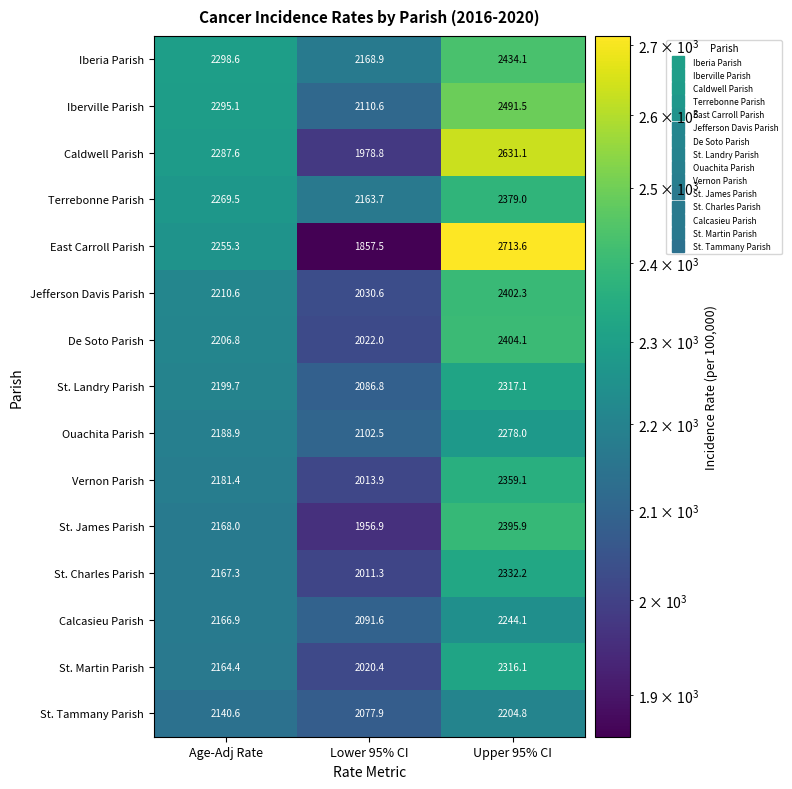

Which category has the lowest value in the Jefferson Davis Parish series?

Lower 95% CI